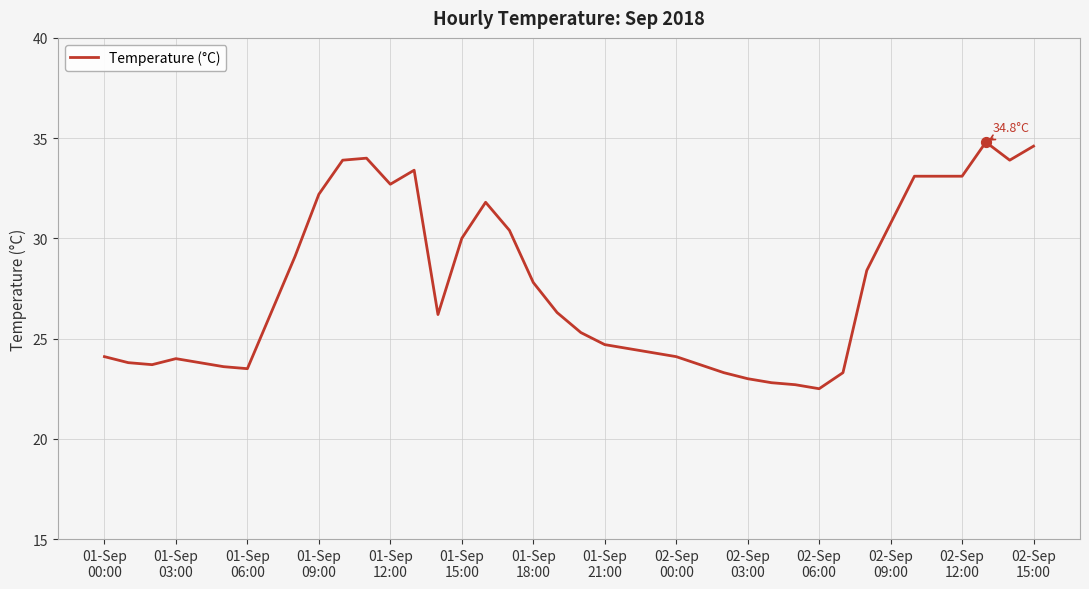

What is the maximum value shown in the chart?

34.8